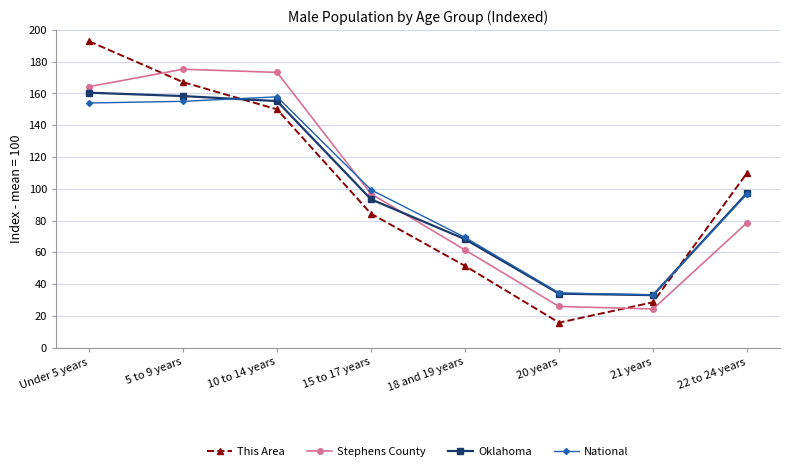

Which category has the highest value in the Stephens County series?

5 to 9 years